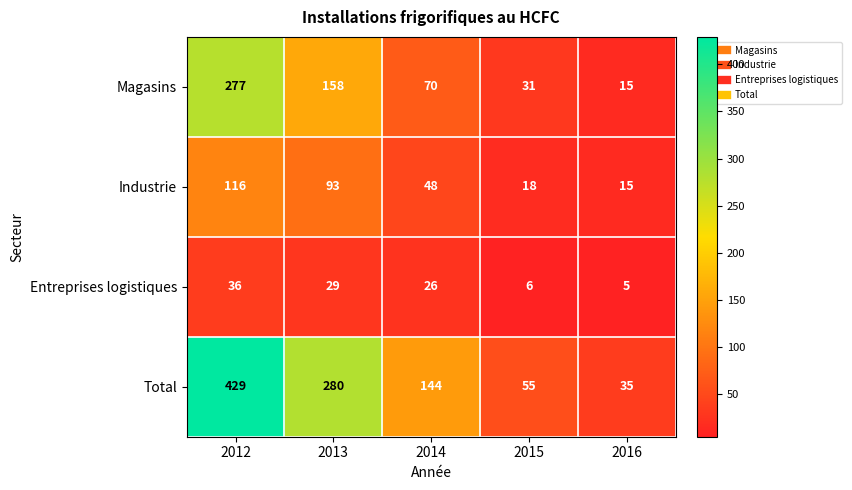

Is it true that Total equals 167 at 2013?

False